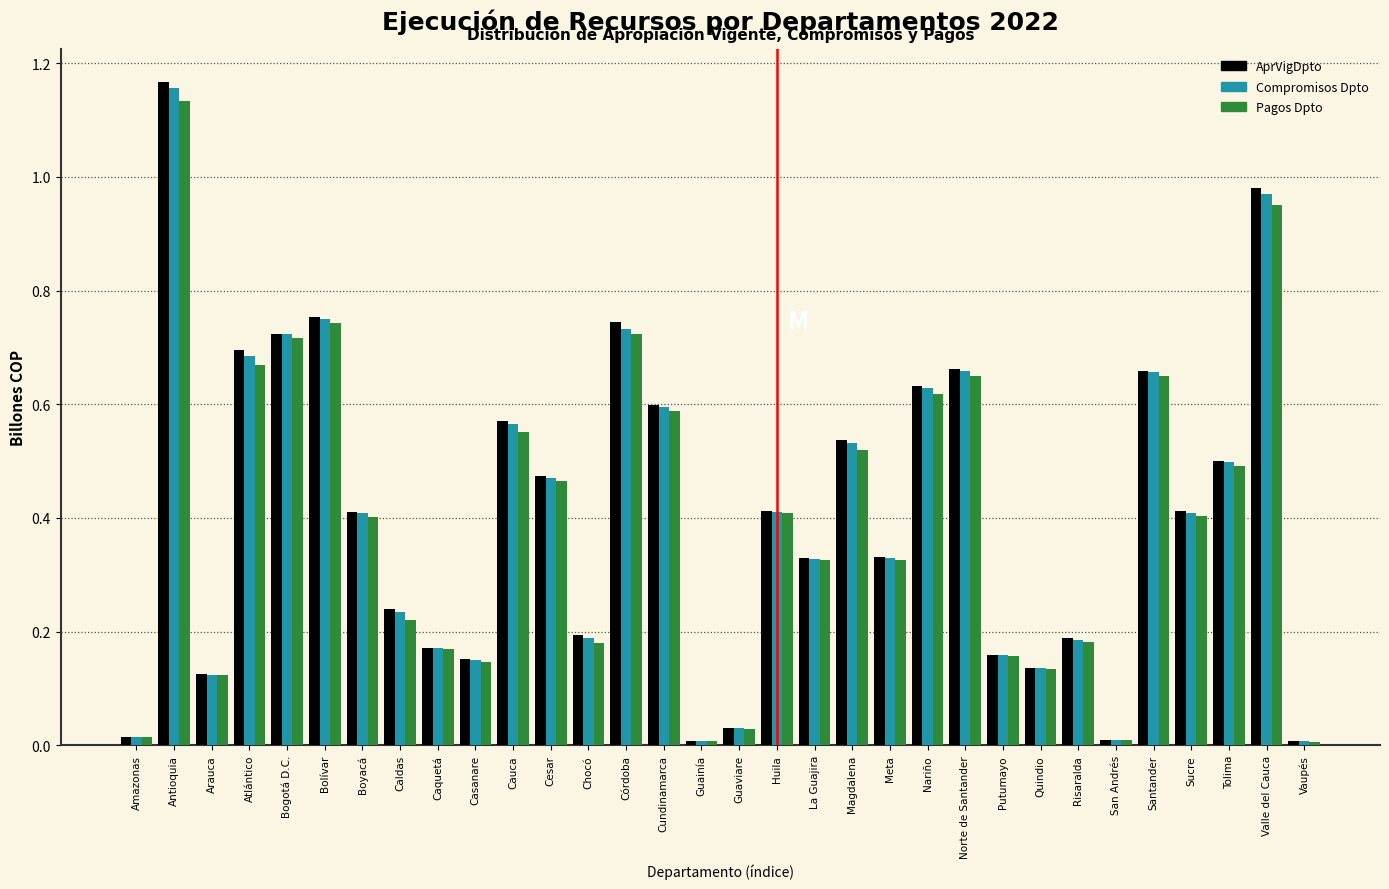

Which category has the highest value in the Compromisos Dpto series?

Antioquia